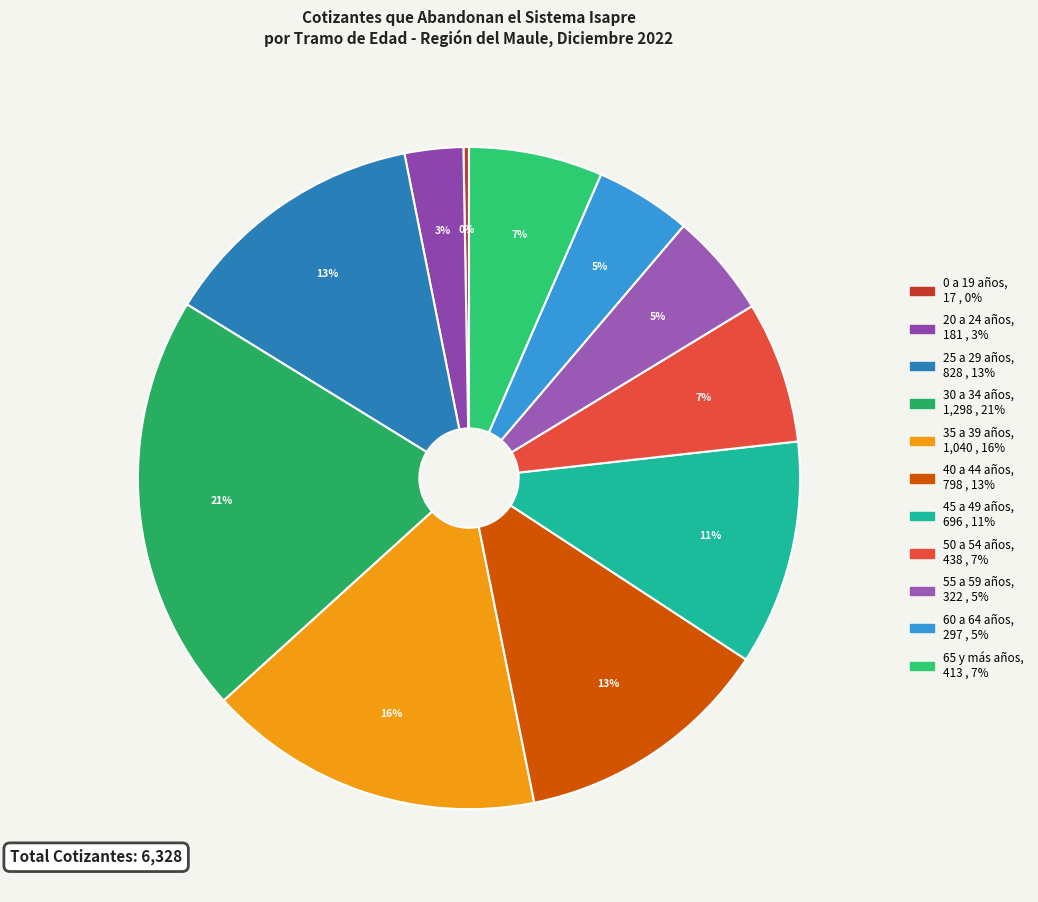

Which slice is the largest?

30 a 34 años